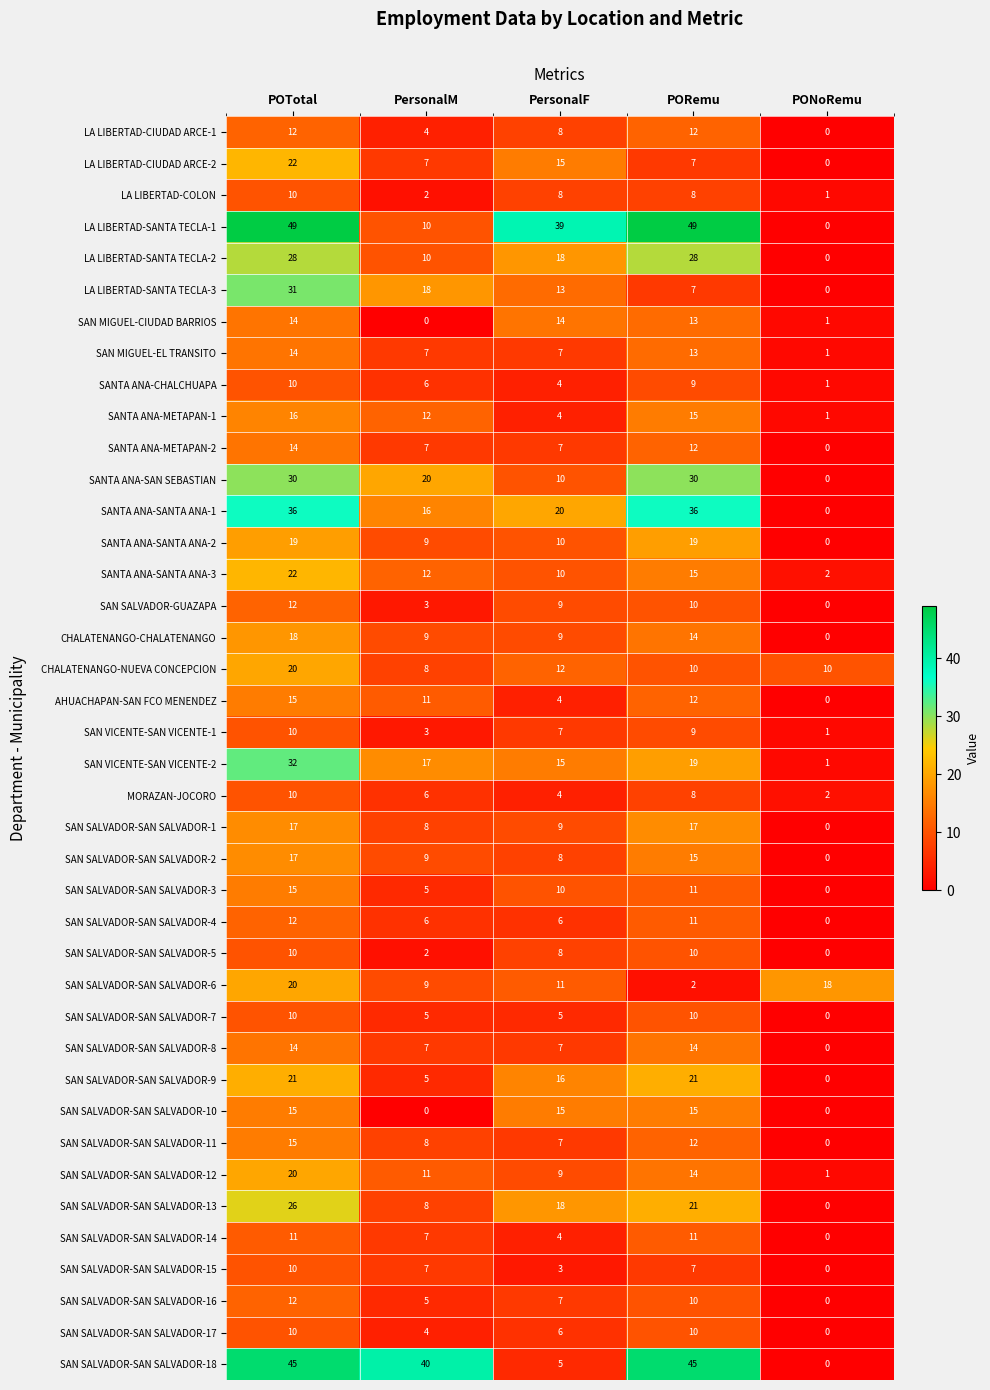

At which label is AHUACHAPAN-SAN FCO MENENDEZ closest to 7?

PersonalF